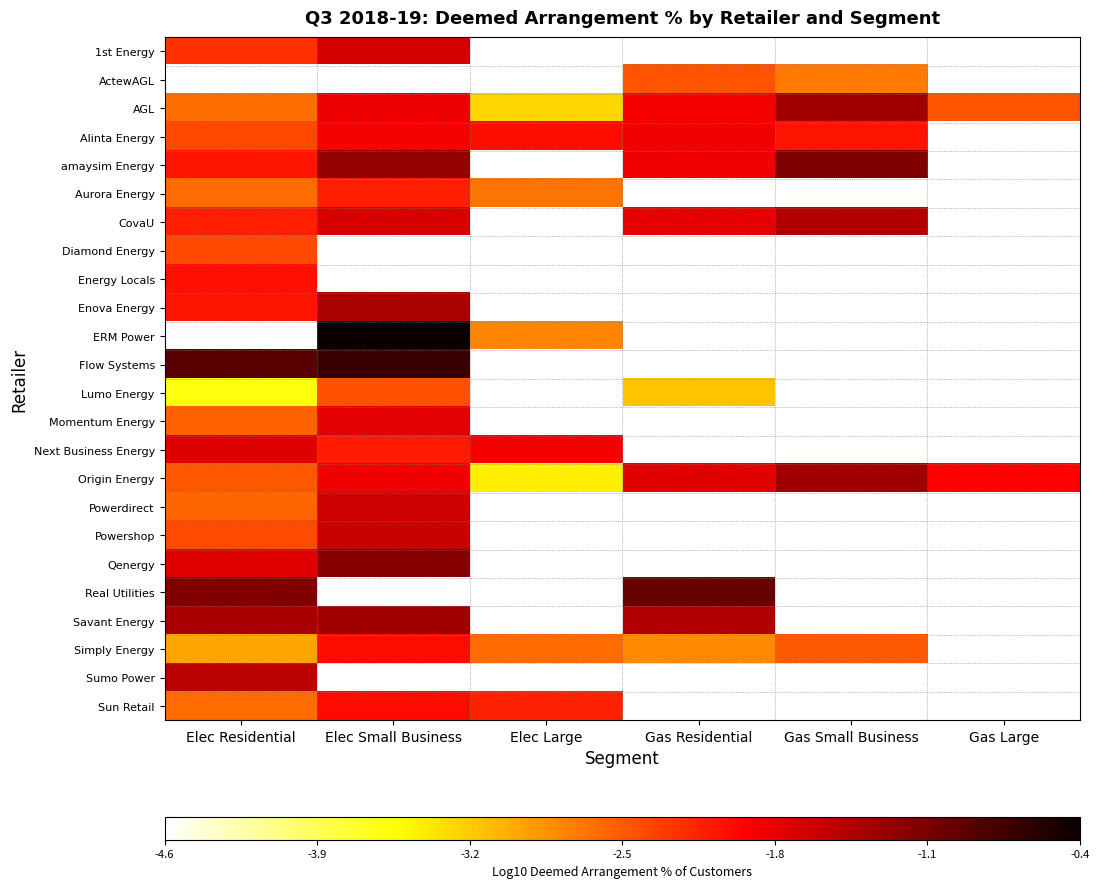

How many data points does each series have?

6